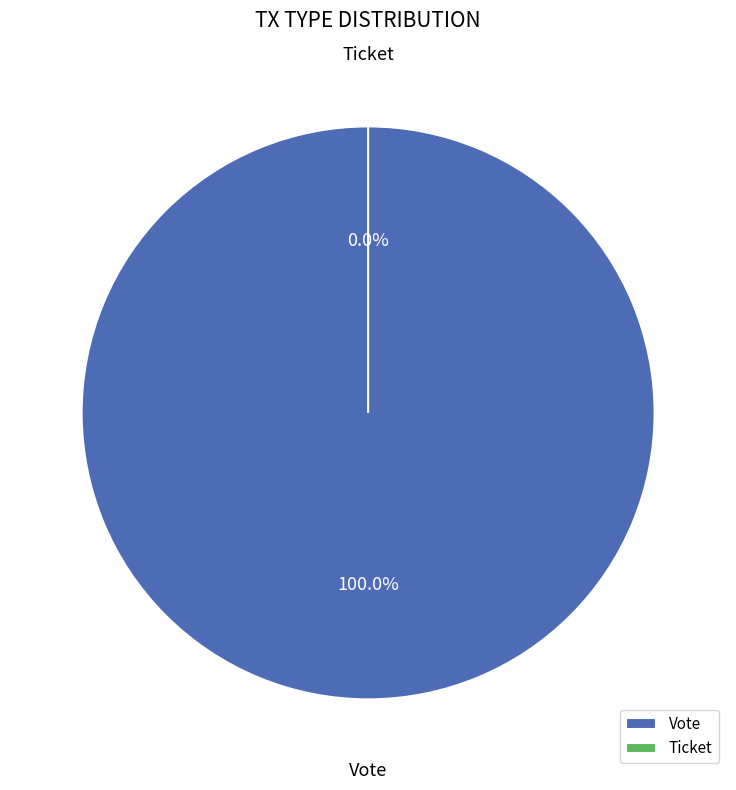

Which slice is the largest?

Vote